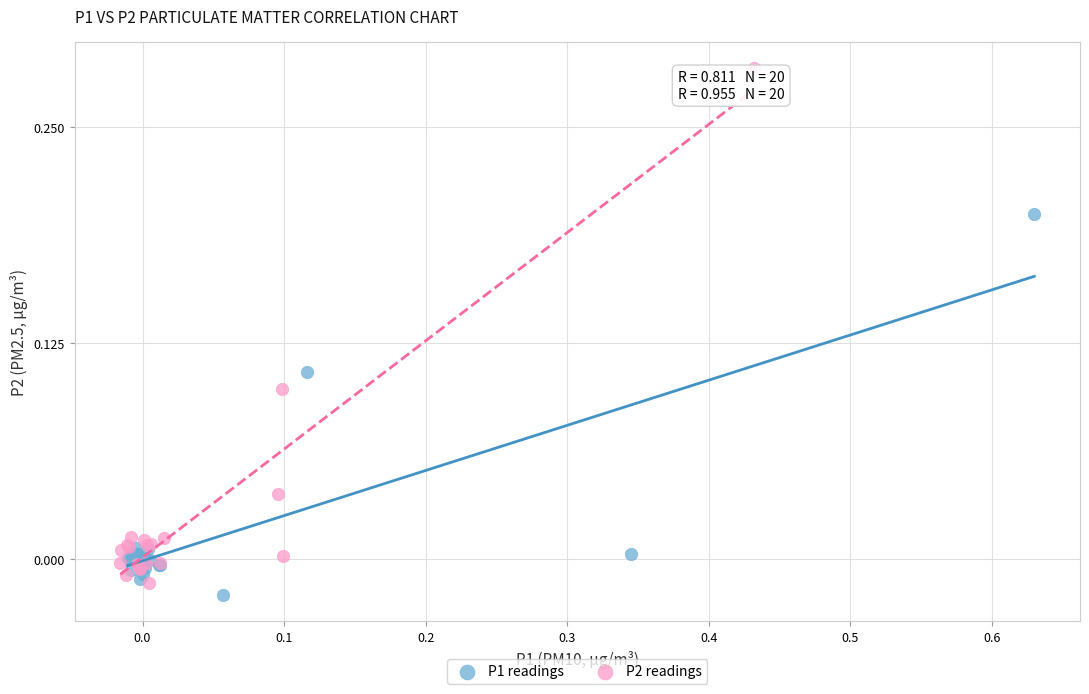

Which series has the largest Y range (max minus min)?

P2 readings